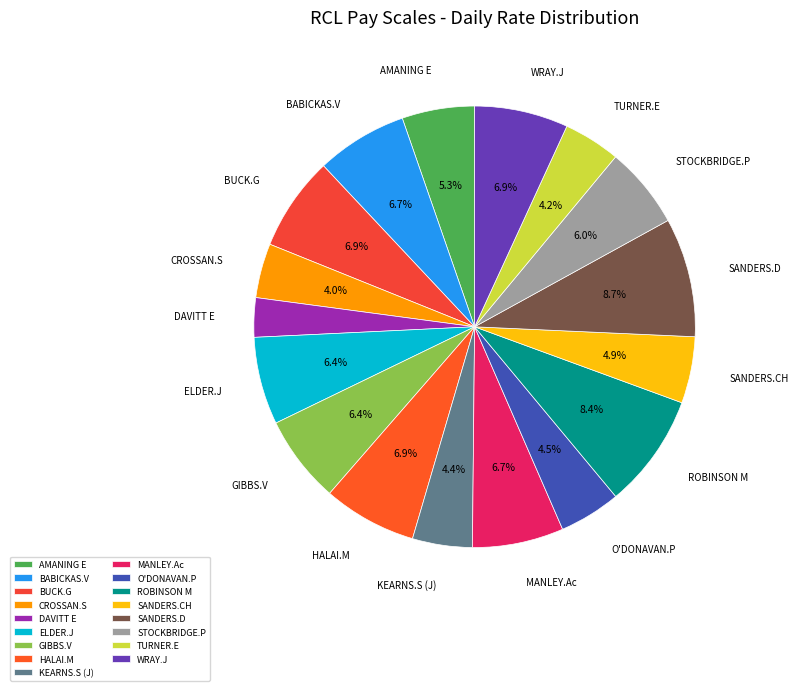

The SANDERS.D slice represents 9% of the pie. True or false?

True